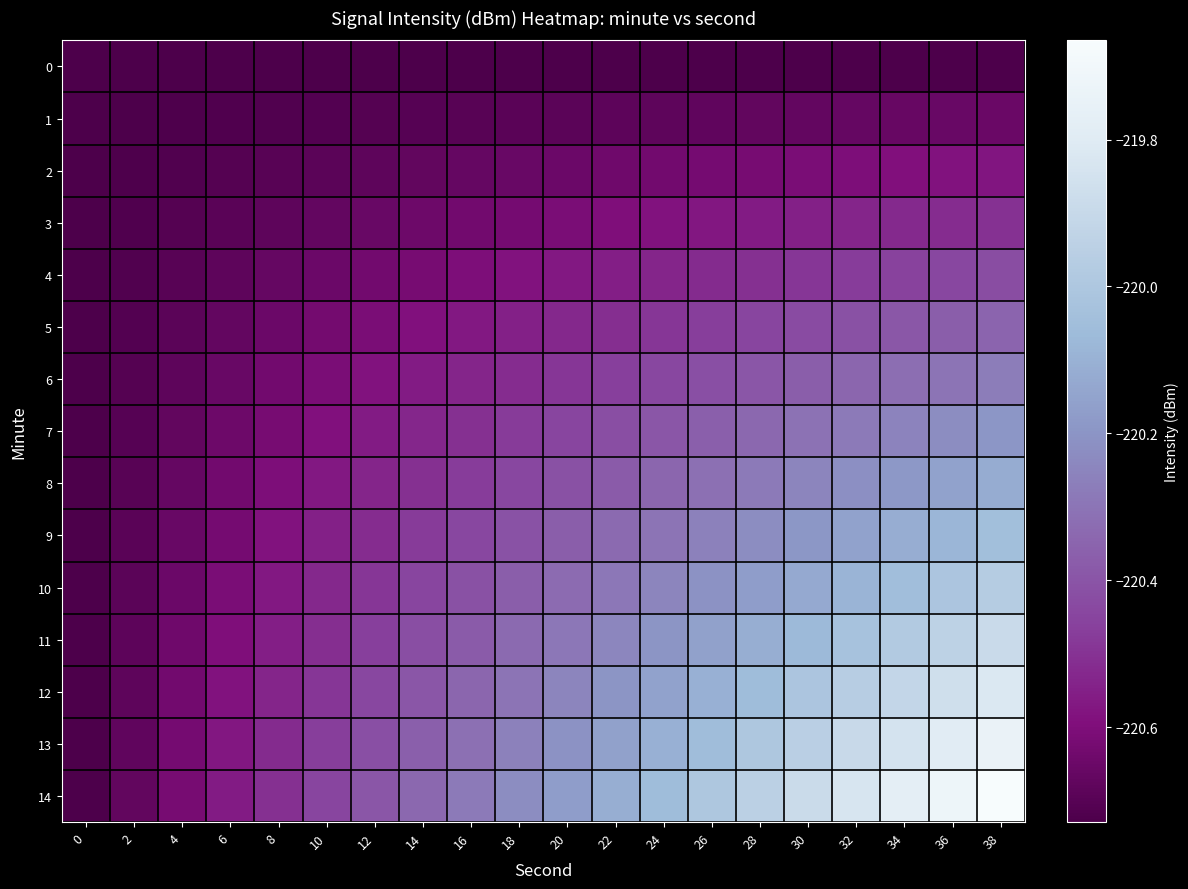

What is the total value across all series at 32?

-3304.2